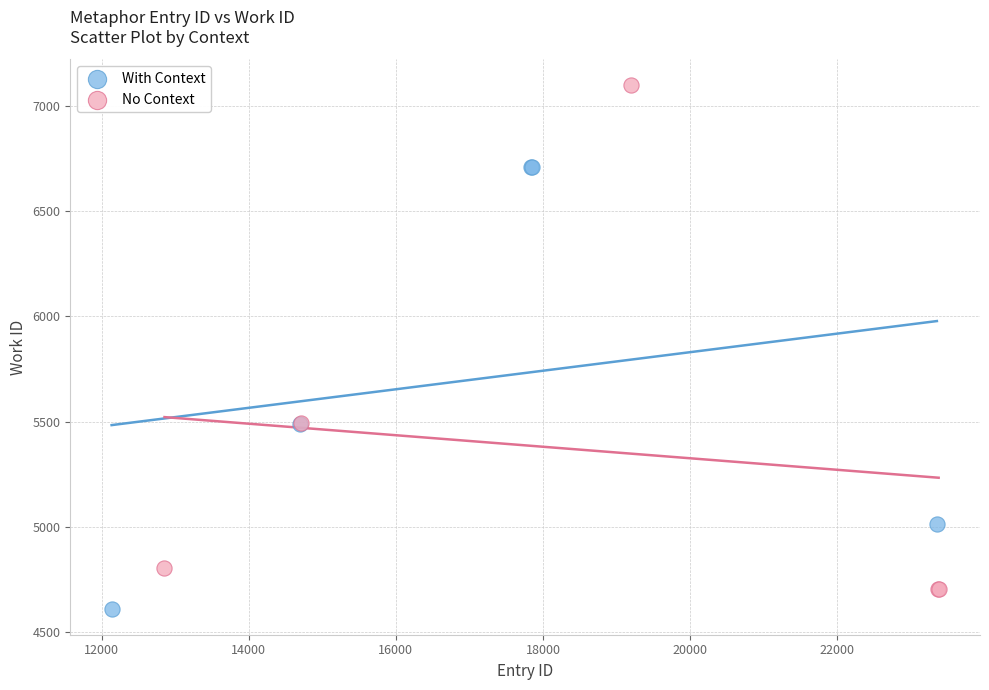

Which series reaches the minimum Y coordinate?

With Context